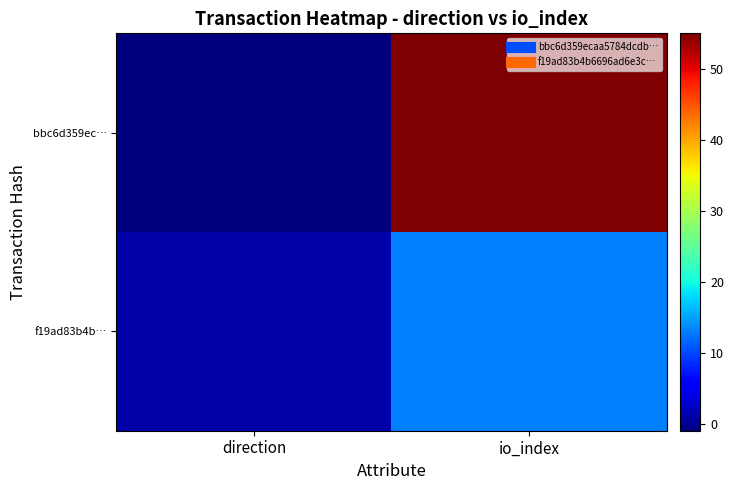

What is the total value across all series at io_index?

68